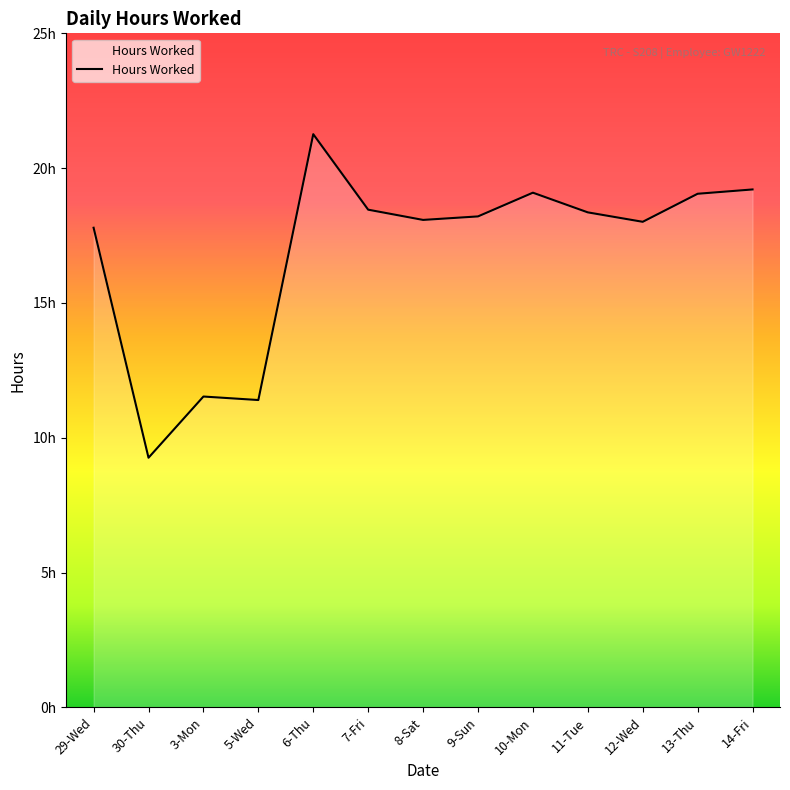

How many interior local valleys (lower than both neighbors) does the data have?

4